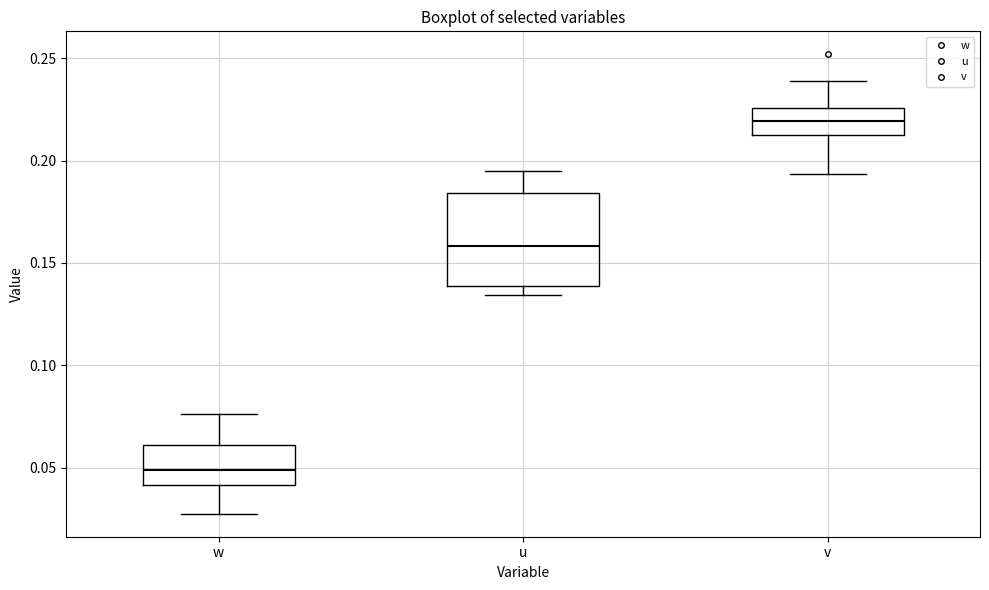

Where is the upper edge of the box for u on the y-axis? The values are not printed on the chart, so give them approximately, as read against the axis.

0.185